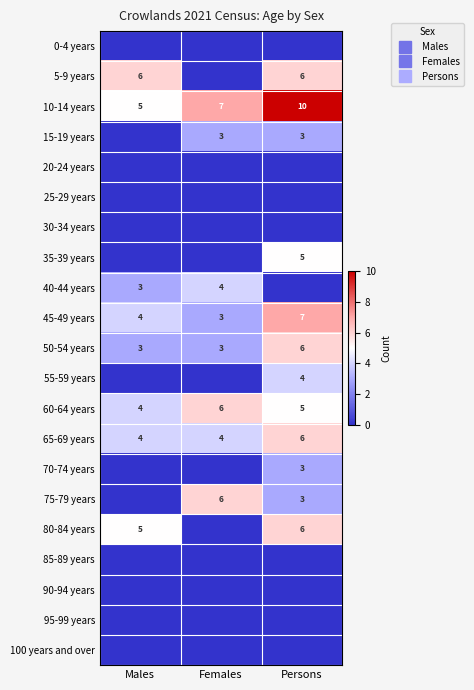

What is the sum of the 50-54 years values at Males and Persons?

9